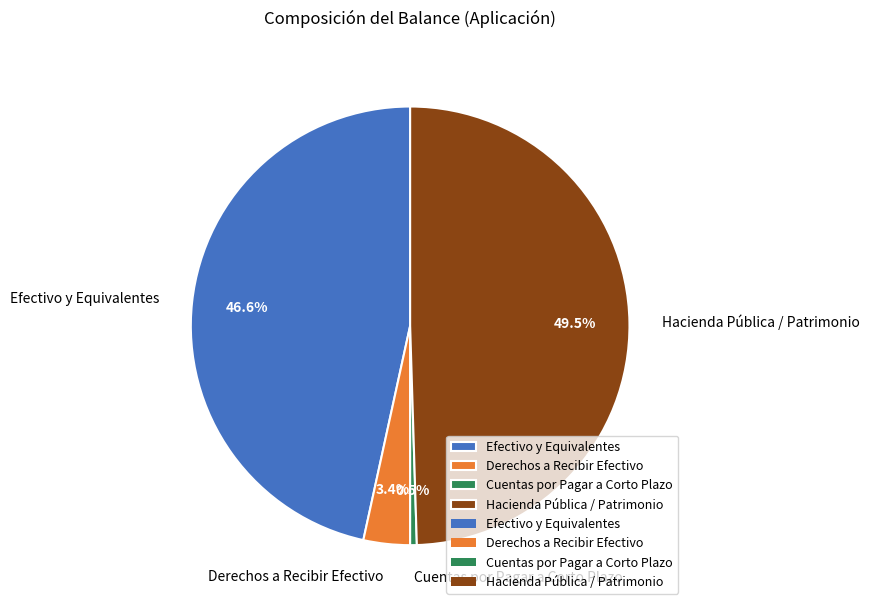

Does any single category account for the majority?

No